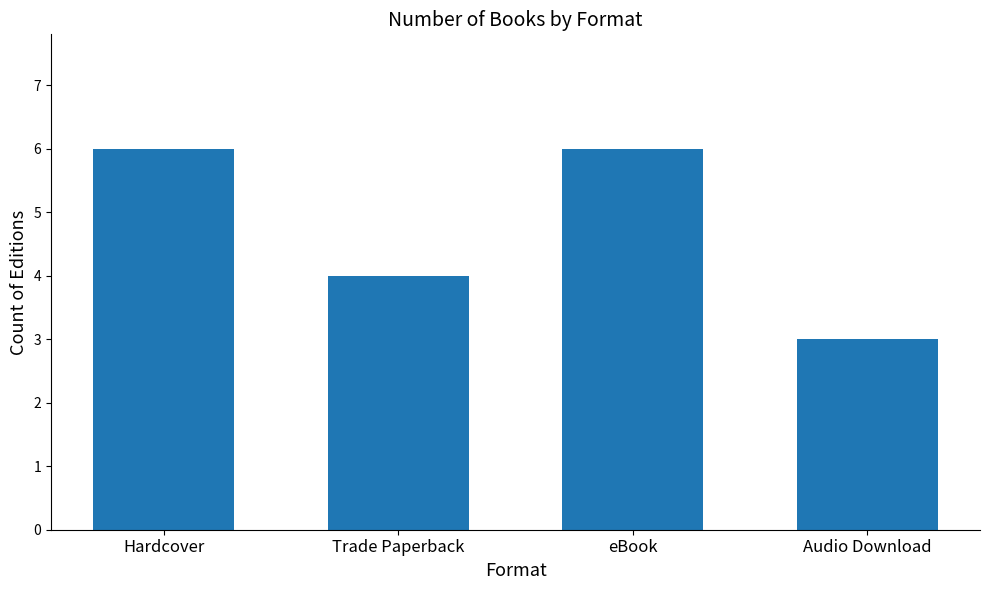

Which label corresponds to the smallest value in the chart?

Audio Download